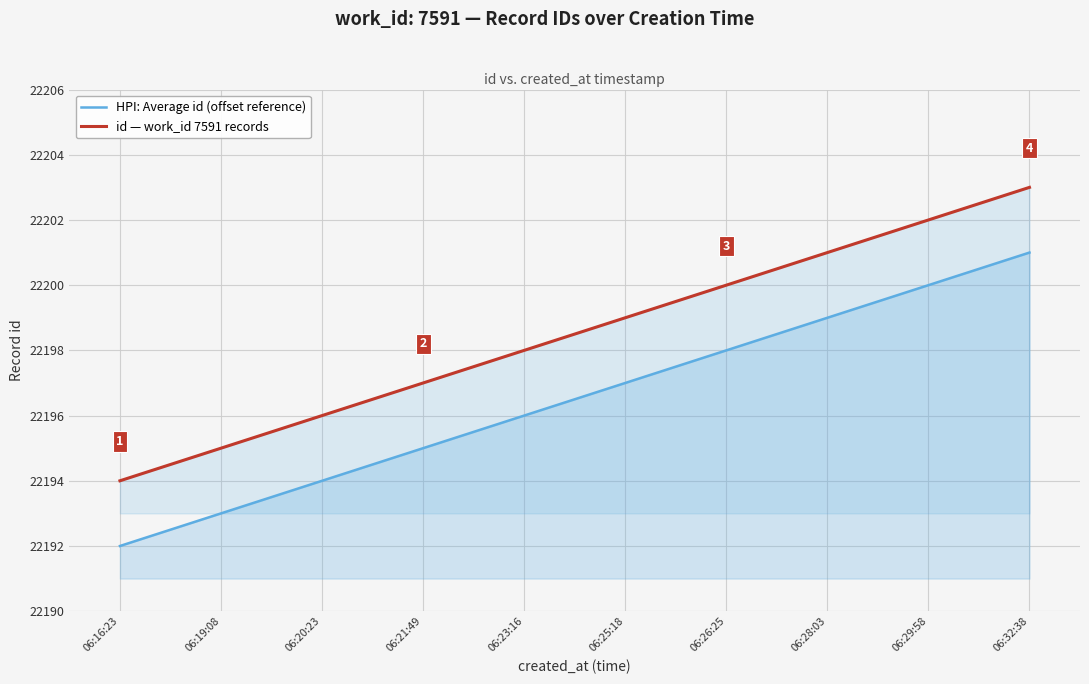

Is the value of HPI: Average id (offset reference) at 06:20:23 greater than the value of id — work_id 7591 records at 06:16:23?

No